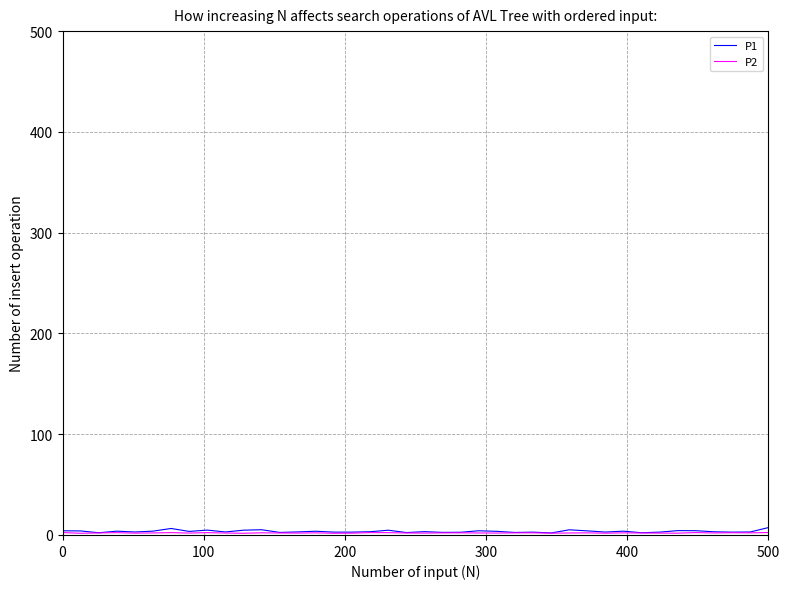

How many lines are shown in the chart?

2